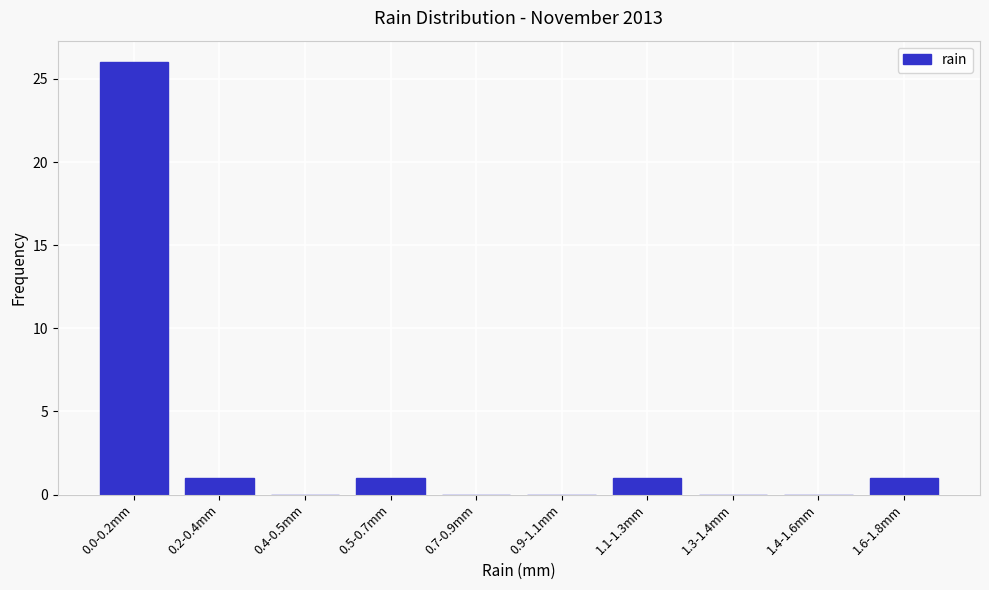

Reading left to right, extract all data points from this chart.

0.0-0.2mm=26	0.2-0.4mm=1	0.4-0.5mm=0	0.5-0.7mm=1	0.7-0.9mm=0	0.9-1.1mm=0	1.1-1.3mm=1	1.3-1.4mm=0	1.4-1.6mm=0	1.6-1.8mm=1